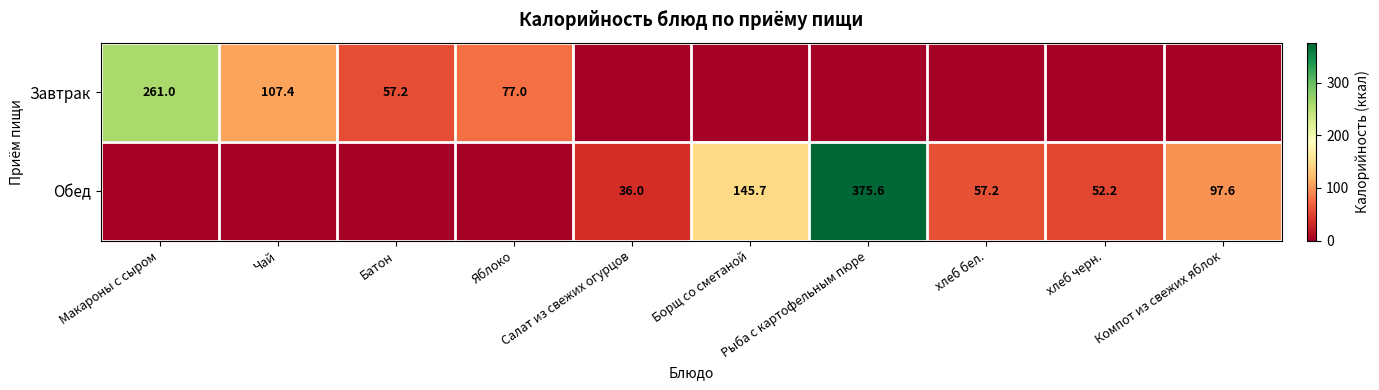

Which series changed the most between Салат из свежих огурцов and Борщ со сметаной?

Обед